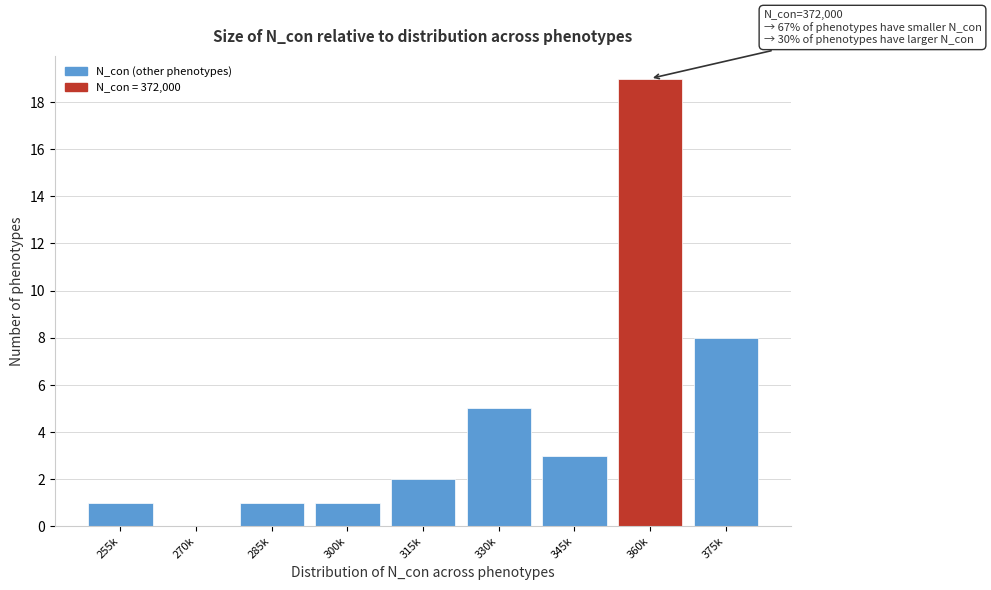

Reading left to right, what are all the values shown in this chart?

255k=1	270k=0	285k=1	300k=1	315k=2	330k=5	345k=3	360k=19	375k=8